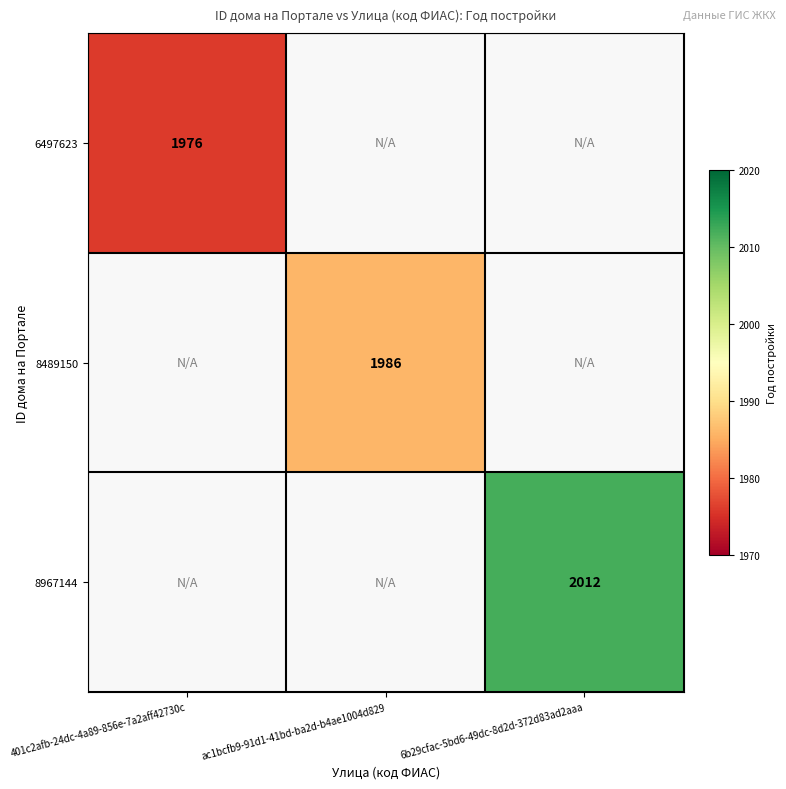

Which category has the lowest value across all series?

401c2afb-24dc-4a89-856e-7a2aff42730c